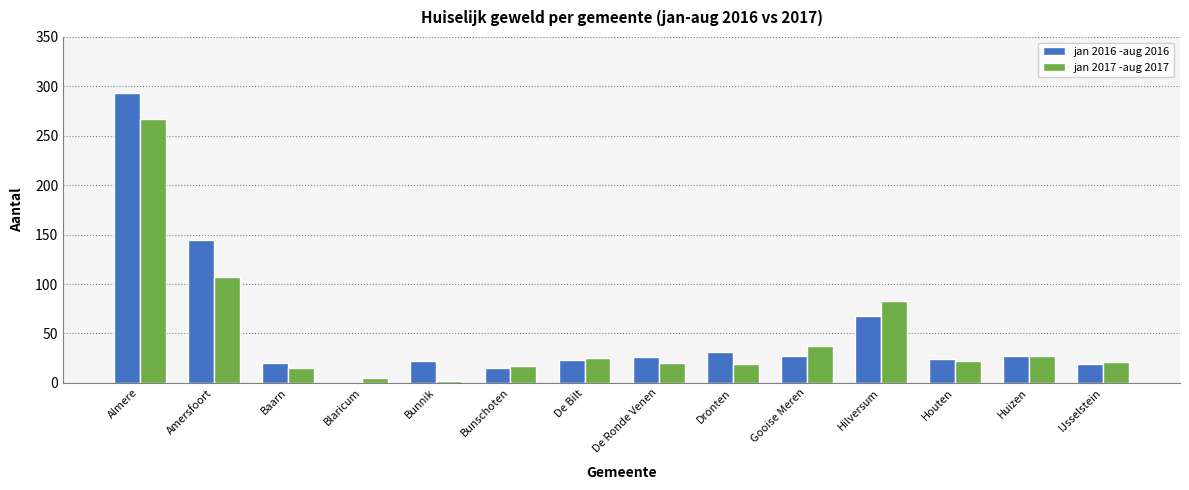

What are all the series names shown in the legend?

jan 2016 -aug 2016, jan 2017 -aug 2017